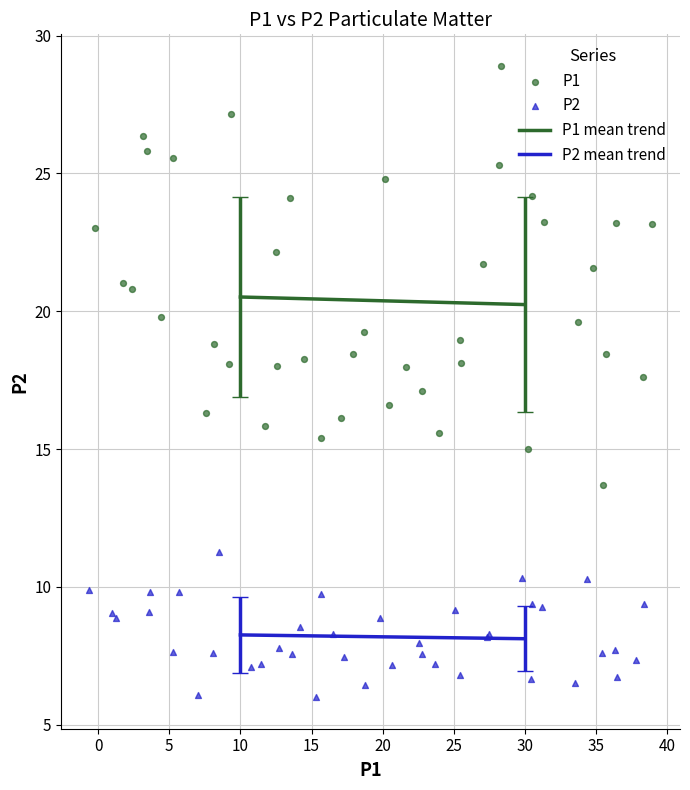

Which series contains the lowest Y value?

P2